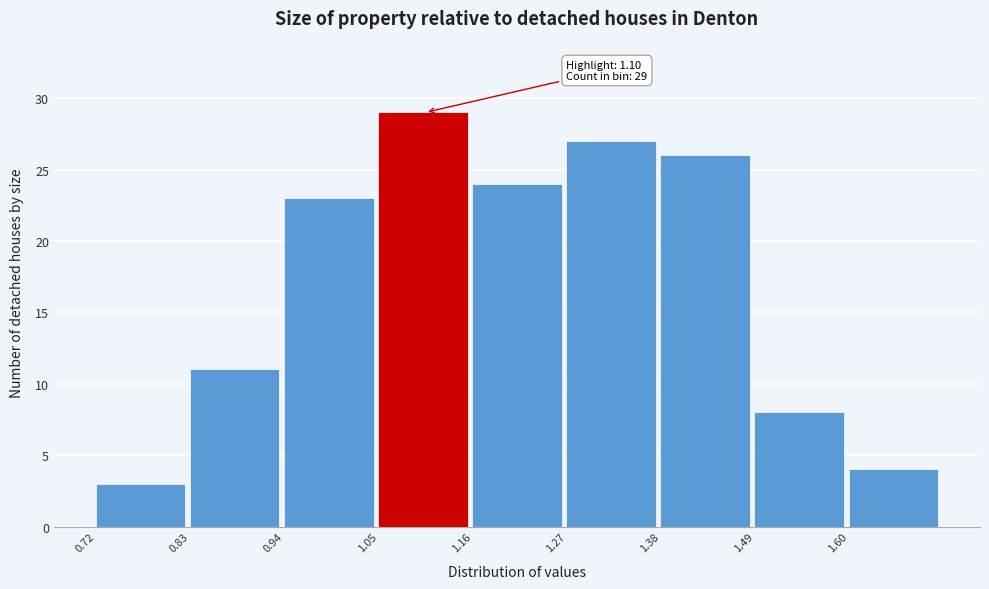

Which range on the x-axis has the tallest bar?

1.05 to 1.16